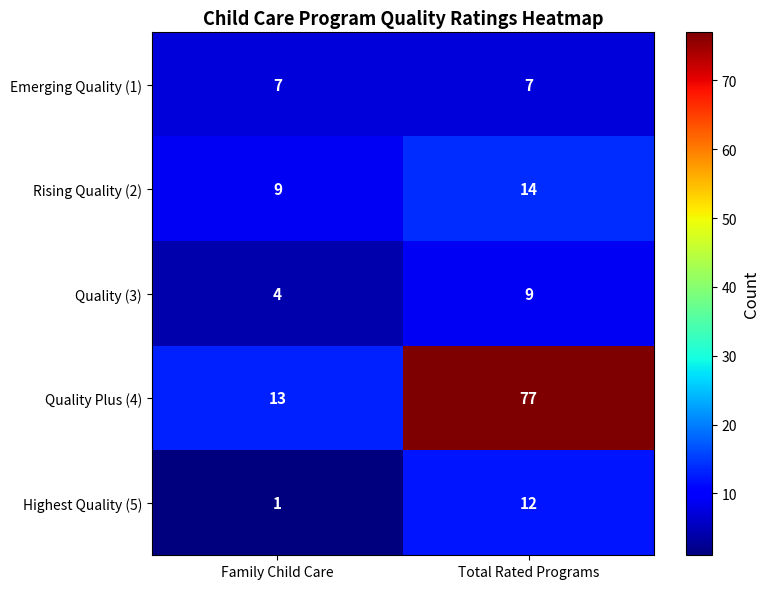

List the series in order of their peak value, lowest first.

Emerging Quality (1), Quality (3), Highest Quality (5), Rising Quality (2), Quality Plus (4)